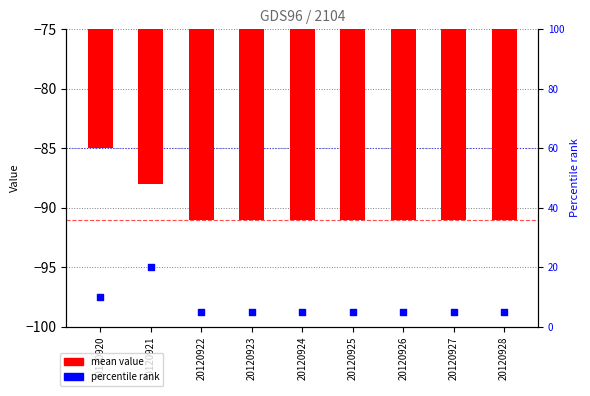

What is the total value across all series at 20120926?

-86